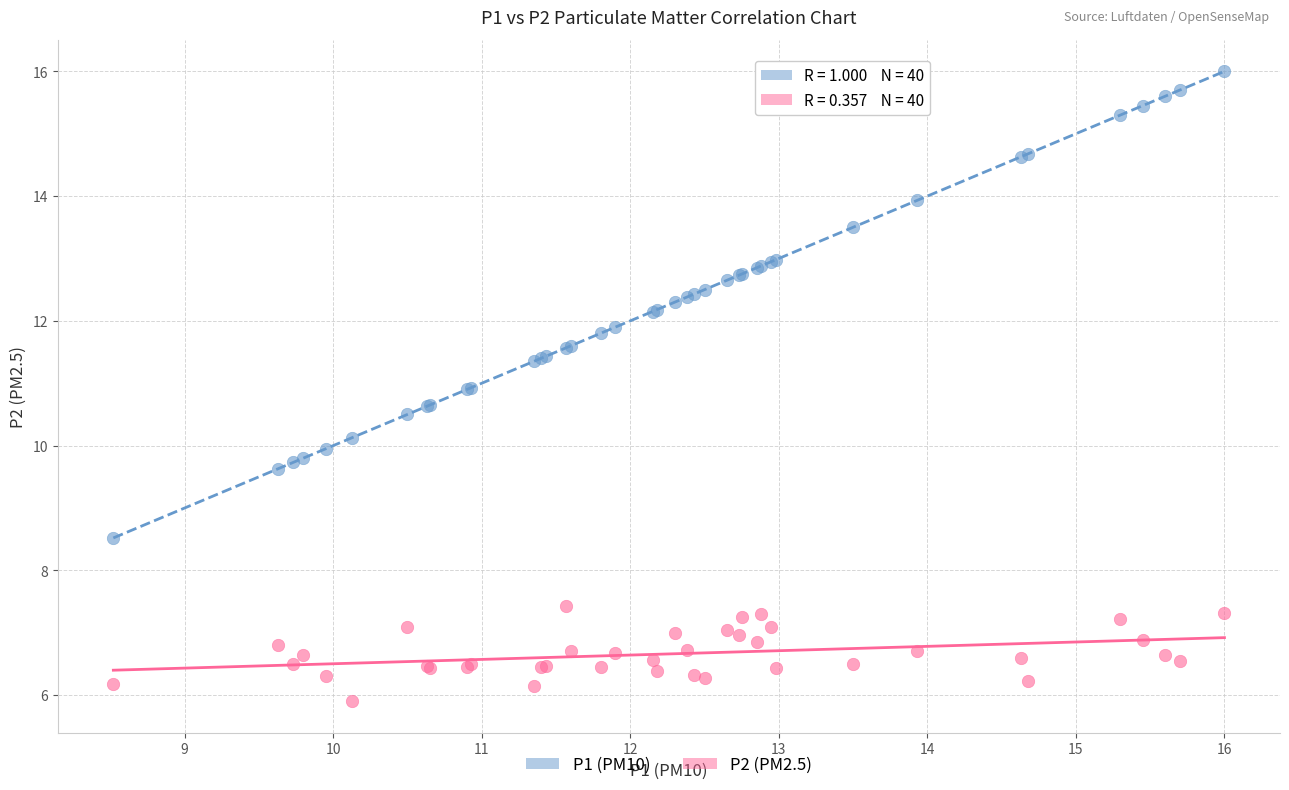

Which series has the widest spread of Y values?

P1 (PM10)